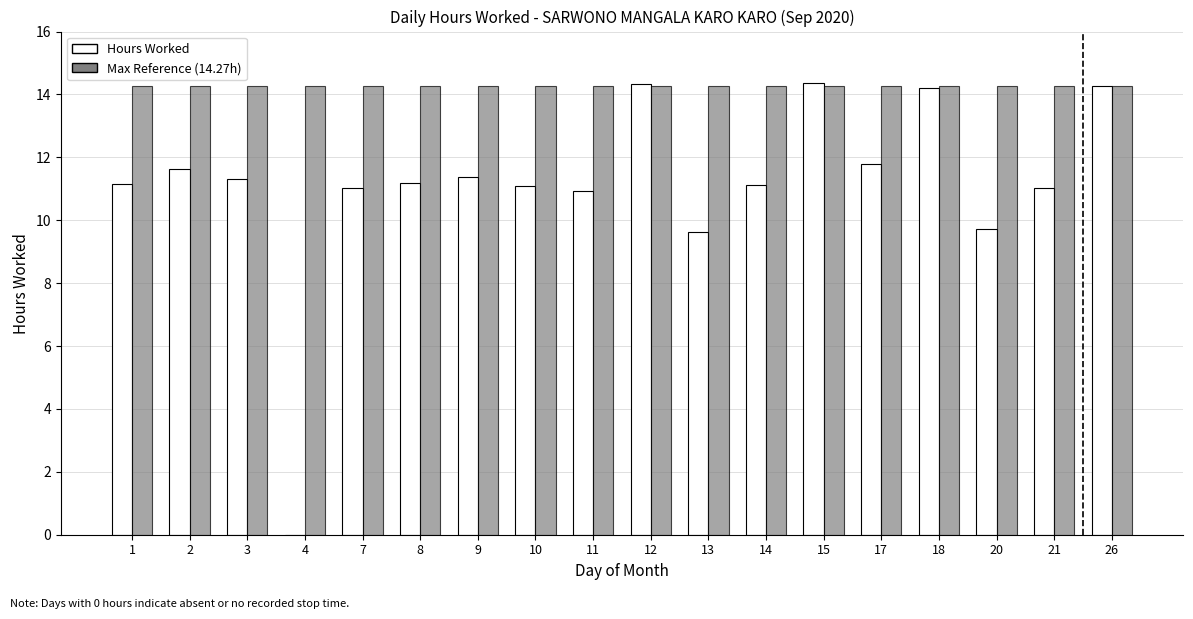

True or false: Hours Worked has a value of 5.2 at 9.

False